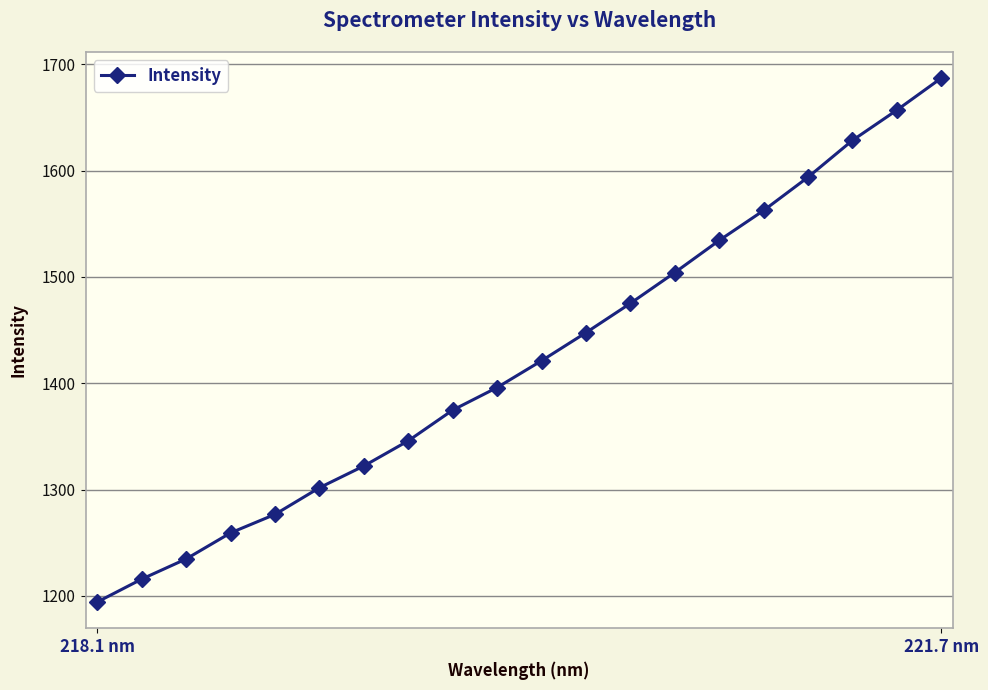

True or false: the data has more than 0 interior local peaks.

False